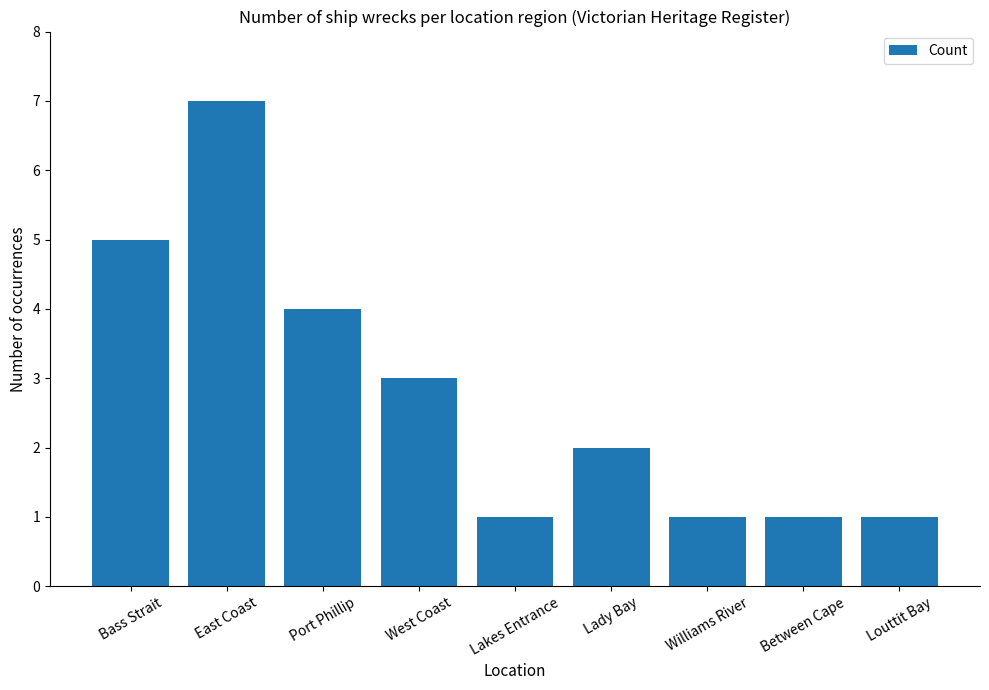

Reading left to right, extract all data points from this chart.

5	7	4	3	1	2	1	1	1